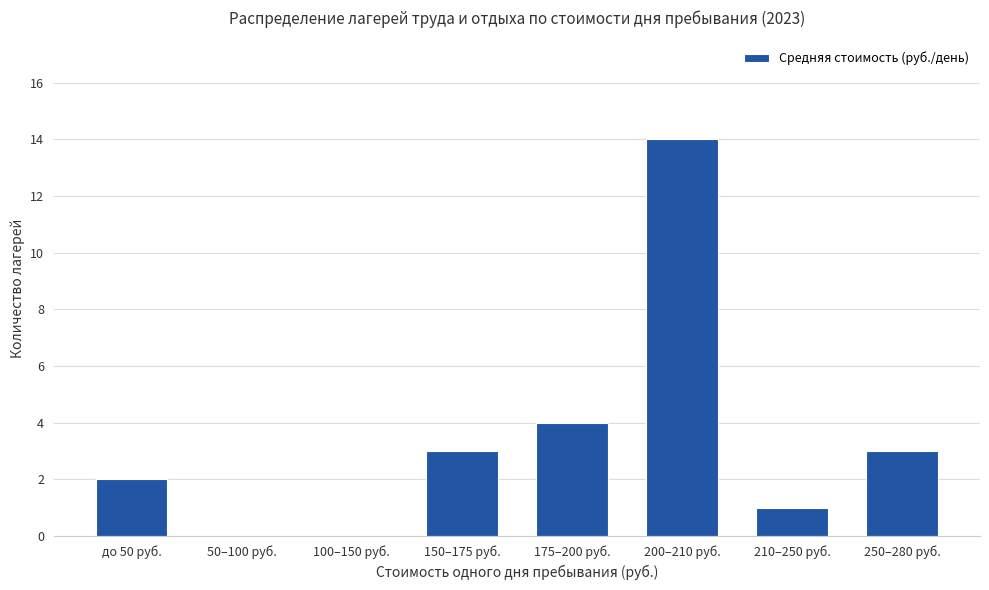

Is it true that the value at 250–280 руб. is 4?

False